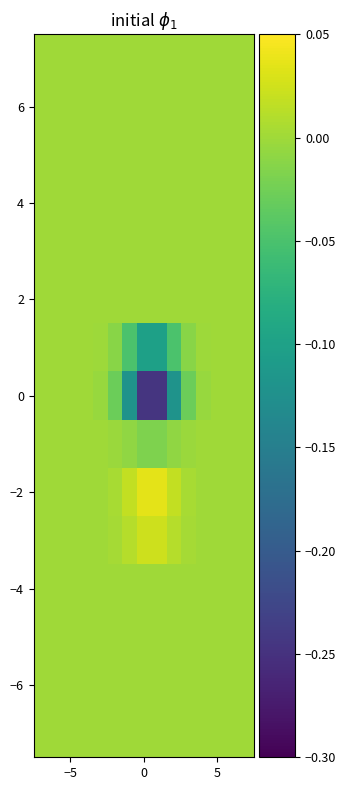

How many categories are shown in the chart?

15